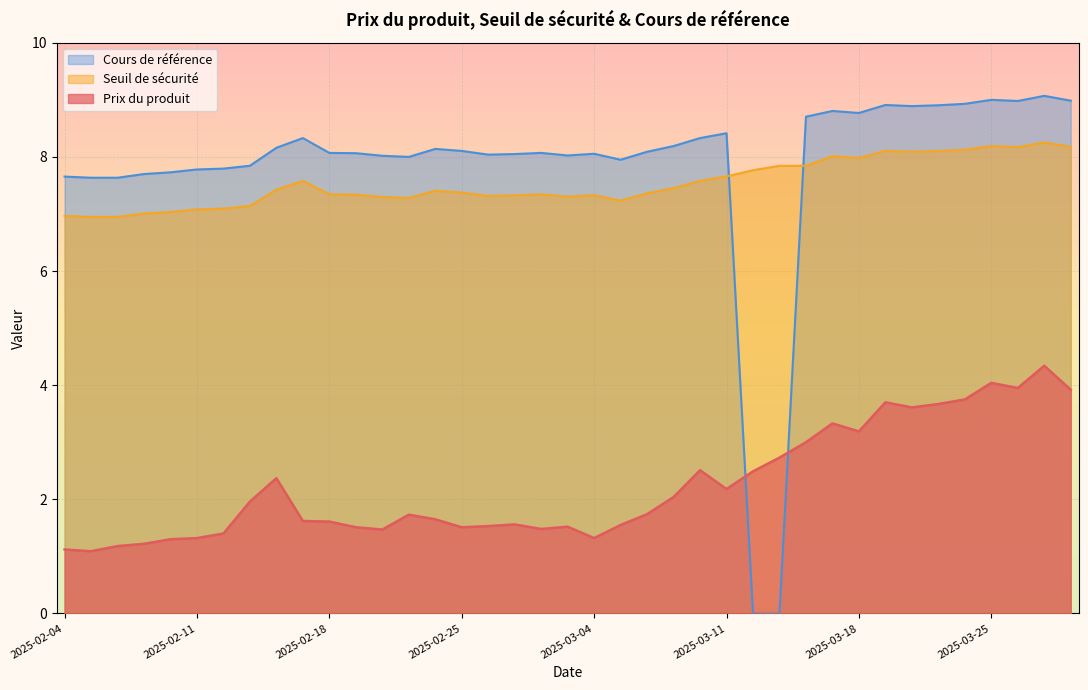

At which category is the sum across all series the highest?

2025-03-27